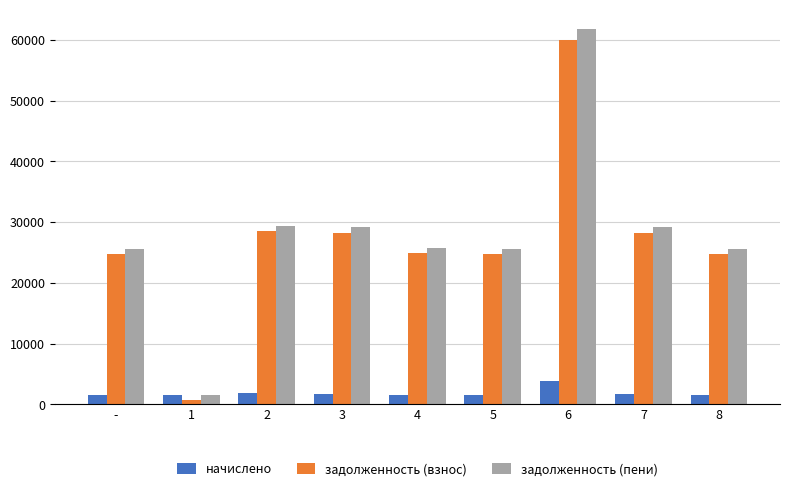

What is the greatest value displayed?

61849.6